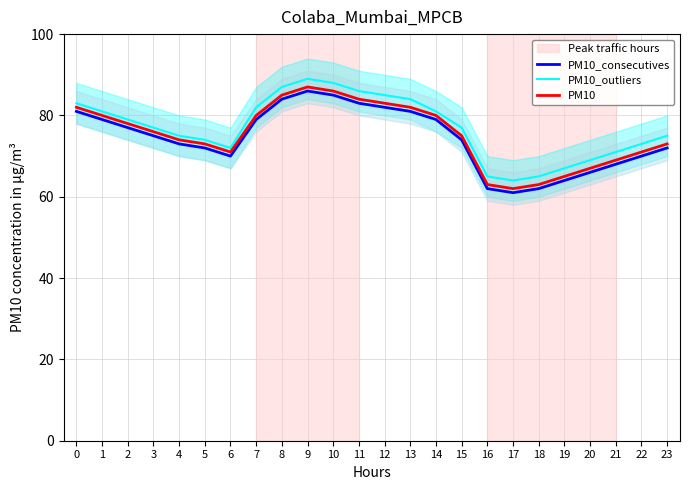

Reading left to right, what are all the values shown in this chart?

PM10_consecutives: 0=81	1=79	2=77	3=75	4=73	5=72	6=70	7=79	8=84	9=86	10=85	11=83	12=82	13=81	14=79	15=74	16=62	17=61	18=62	19=64	20=66	21=68	22=70	23=72
PM10_outliers: 0=83	1=81	2=79	3=77	4=75	5=74	6=72	7=82	8=87	9=89	10=88	11=86	12=85	13=84	14=81	15=77	16=65	17=64	18=65	19=67	20=69	21=71	22=73	23=75
PM10: 0=82	1=80	2=78	3=76	4=74	5=73	6=71	7=80	8=85	9=87	10=86	11=84	12=83	13=82	14=80	15=75	16=63	17=62	18=63	19=65	20=67	21=69	22=71	23=73